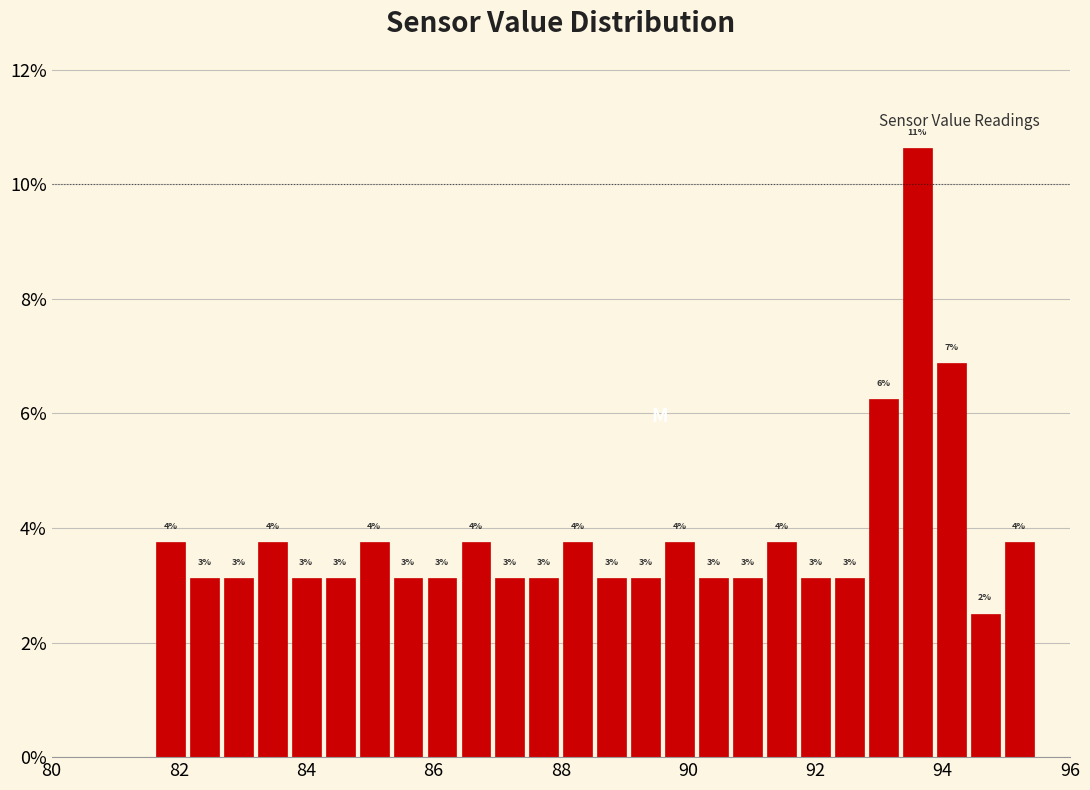

Read against the x-axis, roughly where is the centre of the tallest bar?

93.6